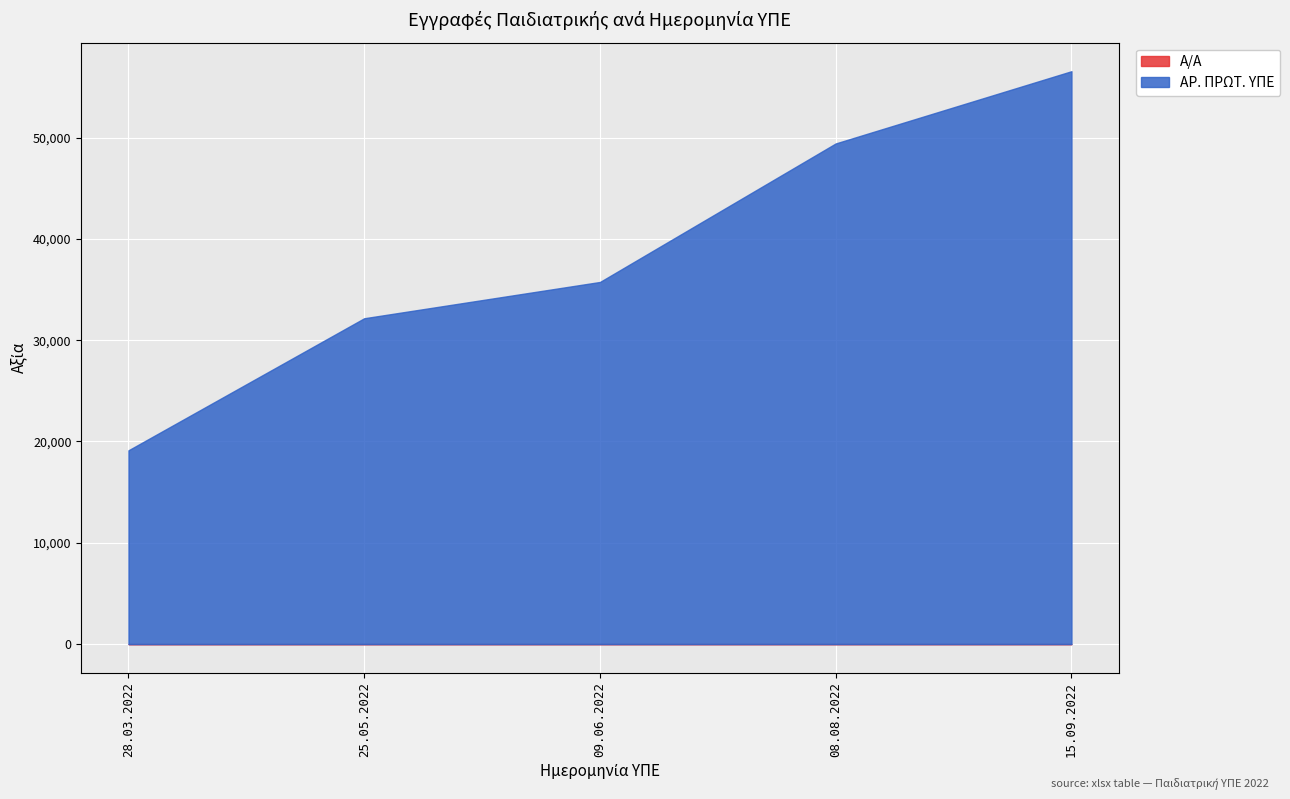

The ΑΡ. ΠΡΩΤ. ΥΠΕ series shows 35743 at 09.06.2022. True or false?

True